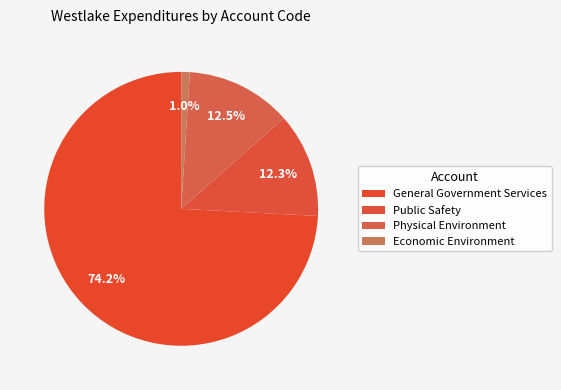

How many slices are in this pie chart?

4